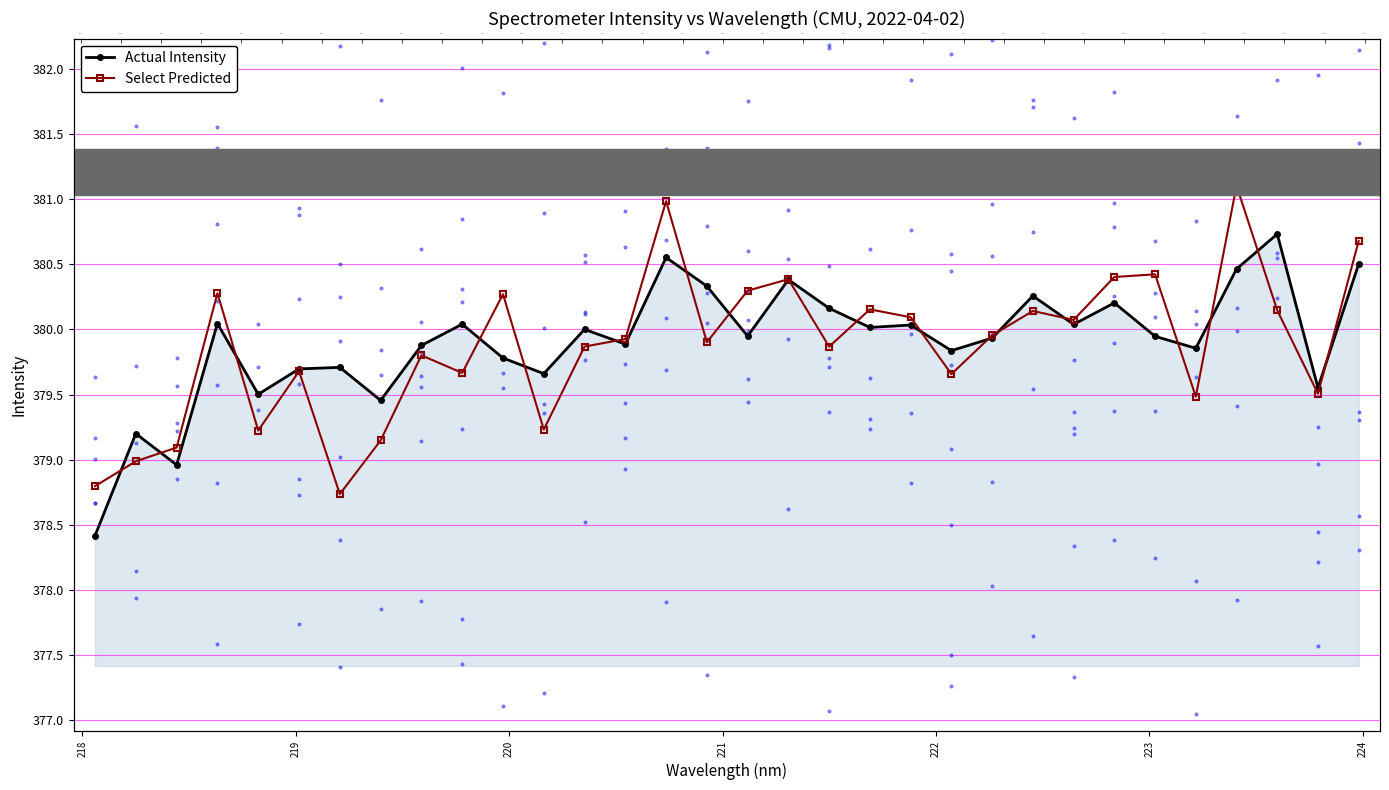

Which series contains the lowest Y value?

Actual Intensity